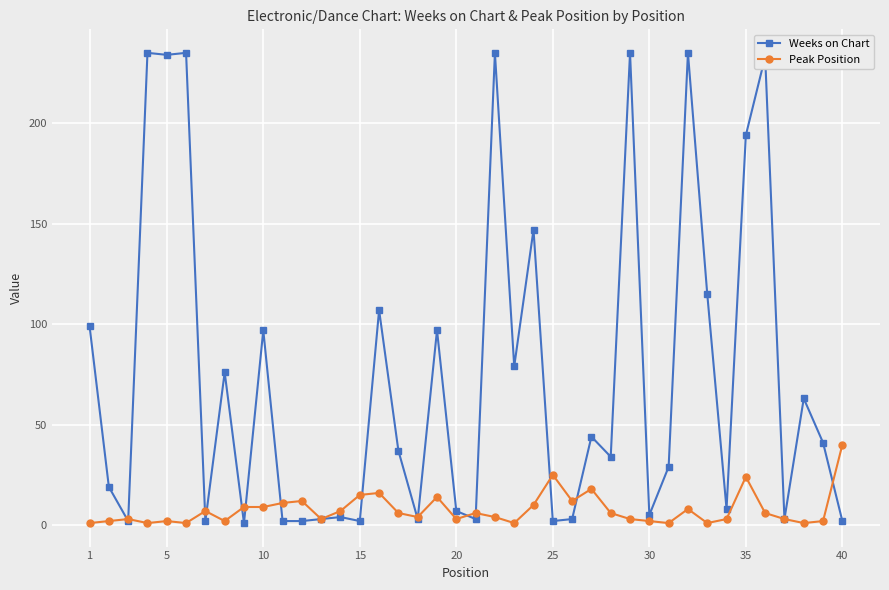

Rank the series by their maximum value, from lowest to highest.

Peak Position, Weeks on Chart